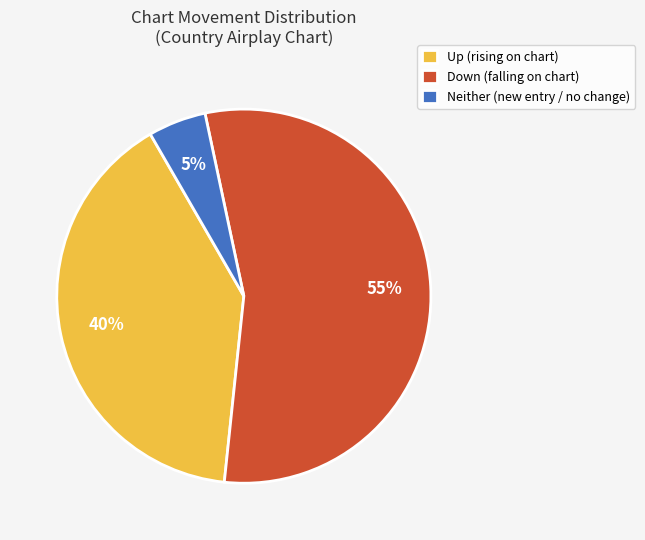

Approximately how many times larger is the value at Down (falling on chart) compared to Neither (new entry / no change)?

11.0